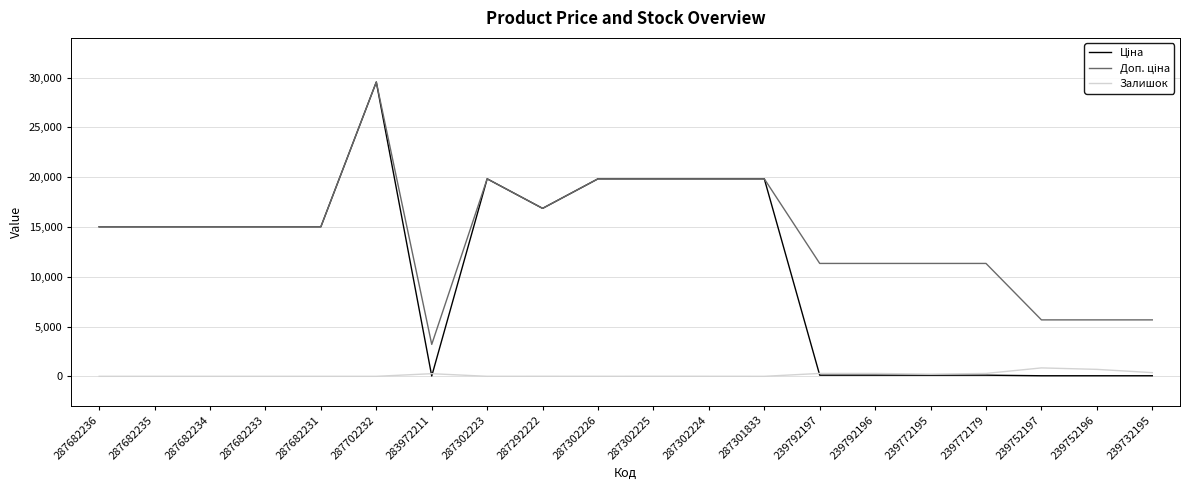

True or false: Залишок has a value of 0.0 at 287682236.

True